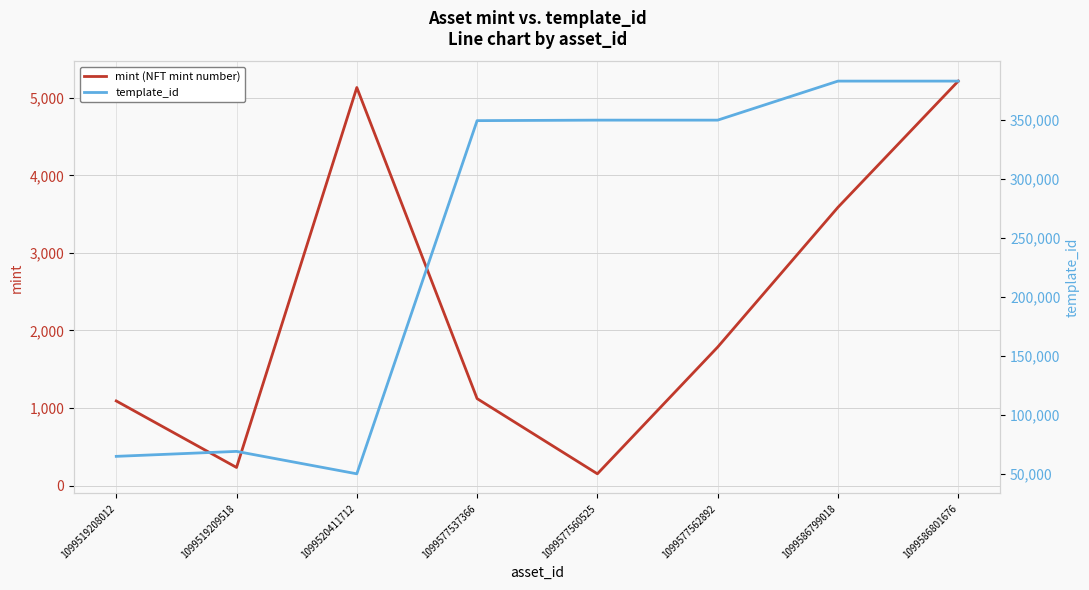

What is the difference between the template_id values at 1099577537366 and 1099577560525?

430